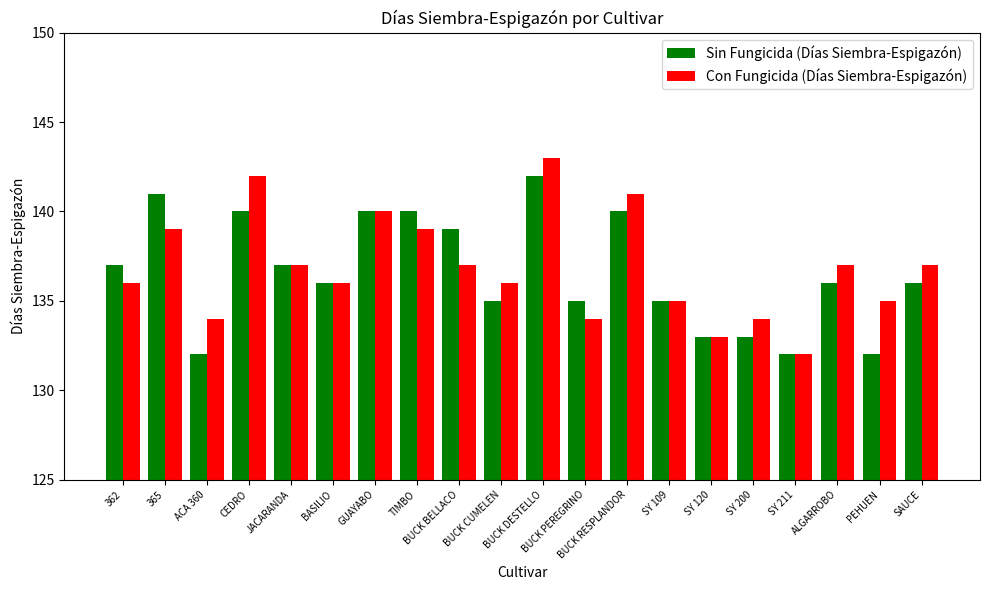

What is the difference between the maximum and minimum values in the Con Fungicida (Días Siembra-Espigazón) series?

11